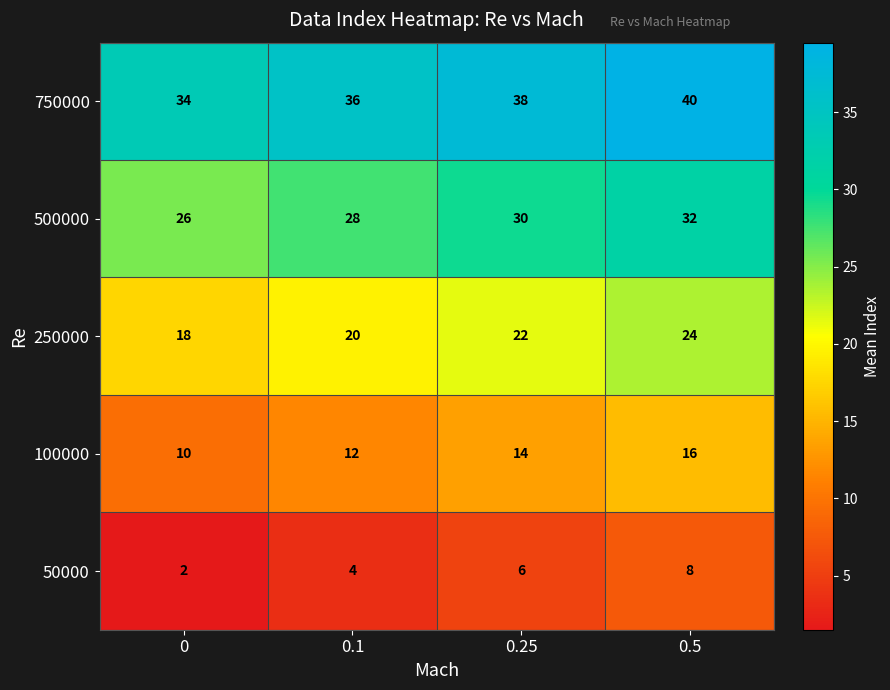

How many series are shown in this chart?

5